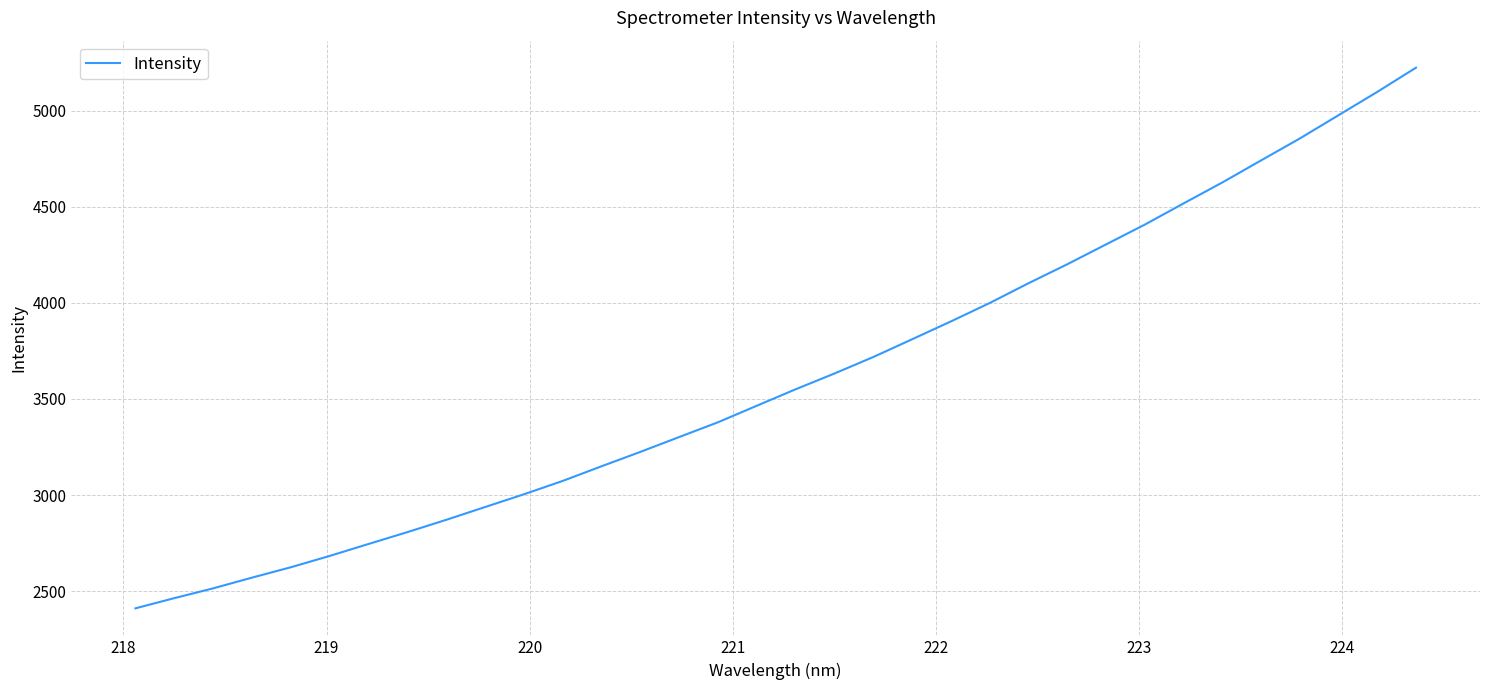

What is the difference between the maximum and minimum values?

2813.0